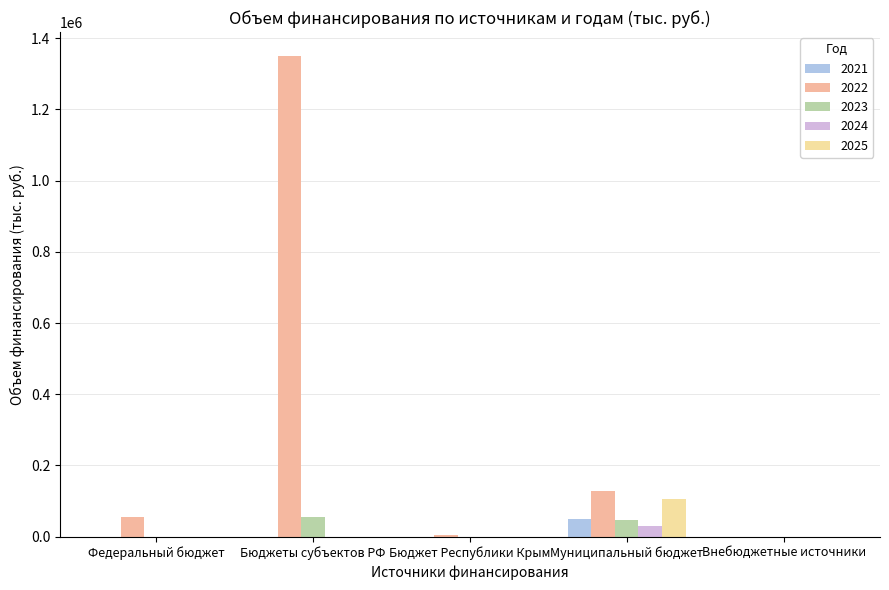

Are the bars horizontal?

No